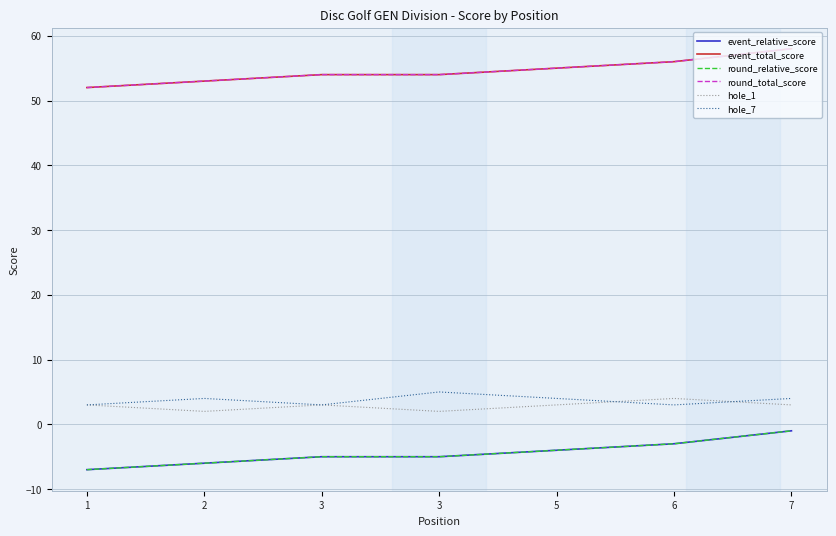

Is this an area chart (filled region under the line)?

No